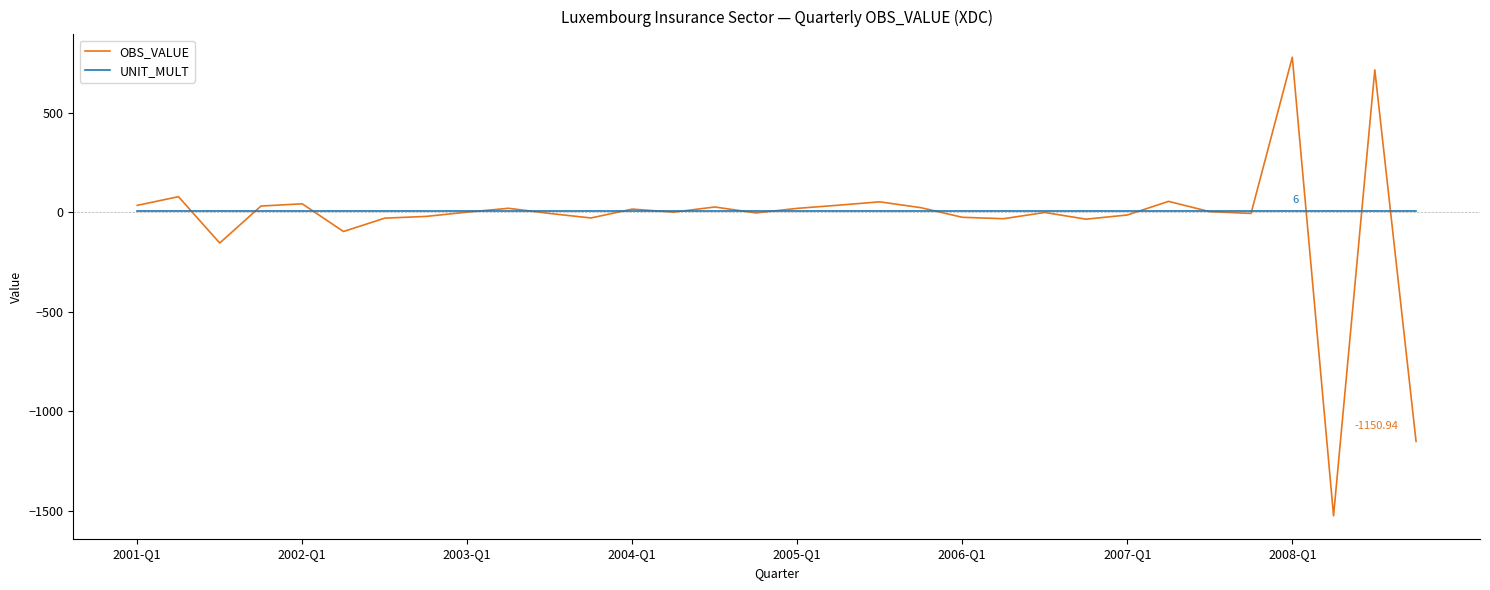

Which series has the widest spread of values?

OBS_VALUE